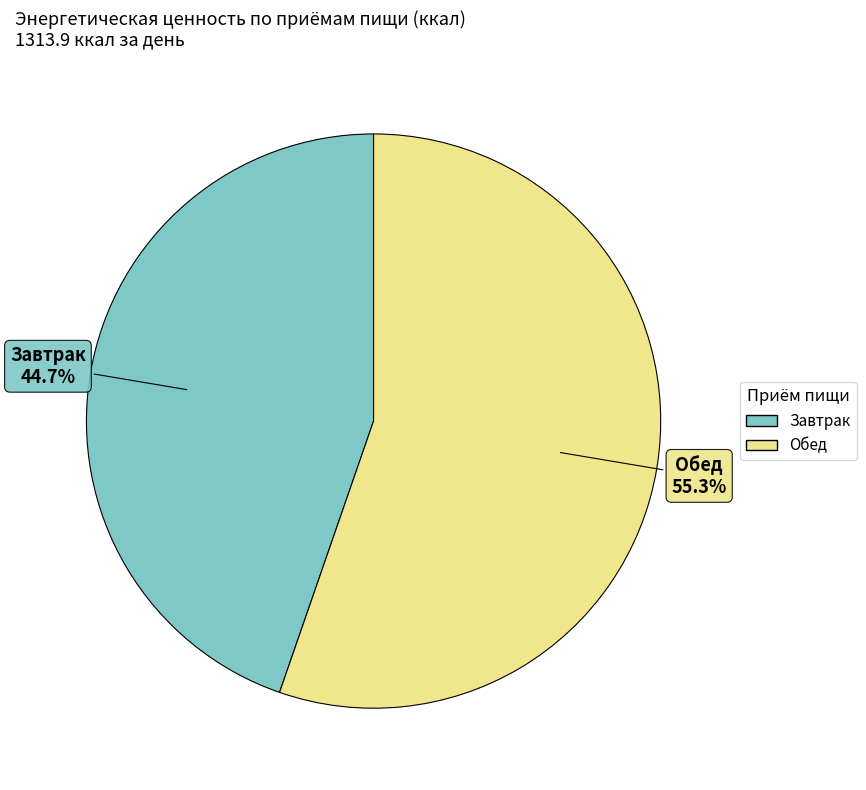

How many segments does this pie chart have?

2